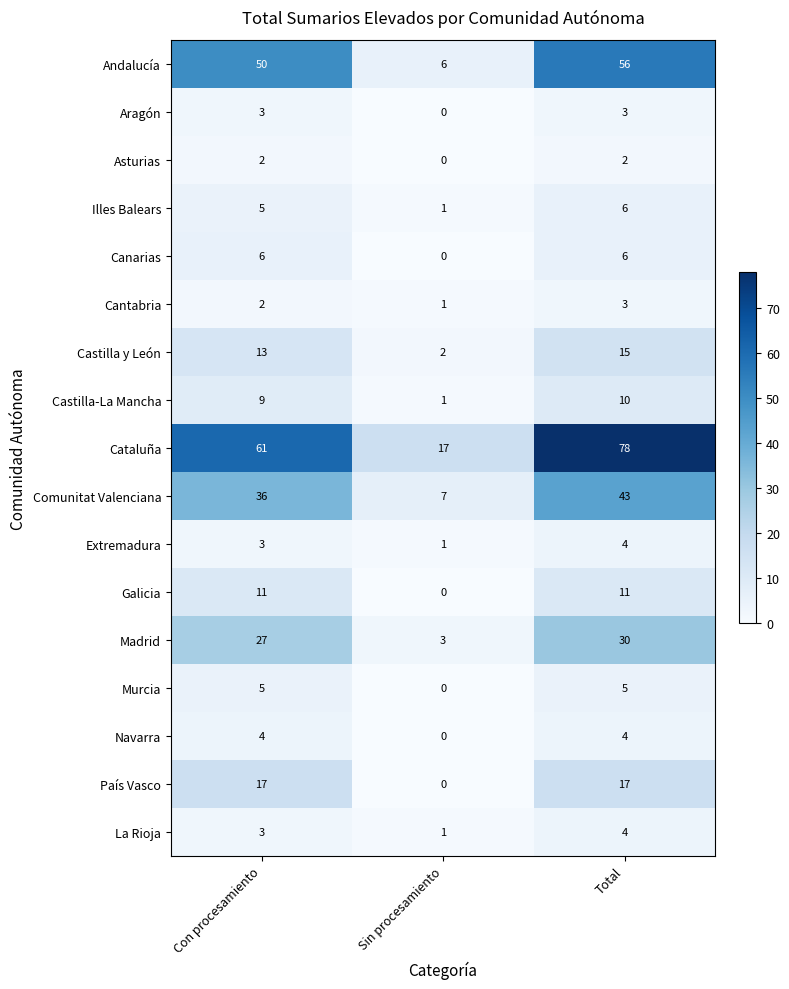

What is the greatest value displayed?

78